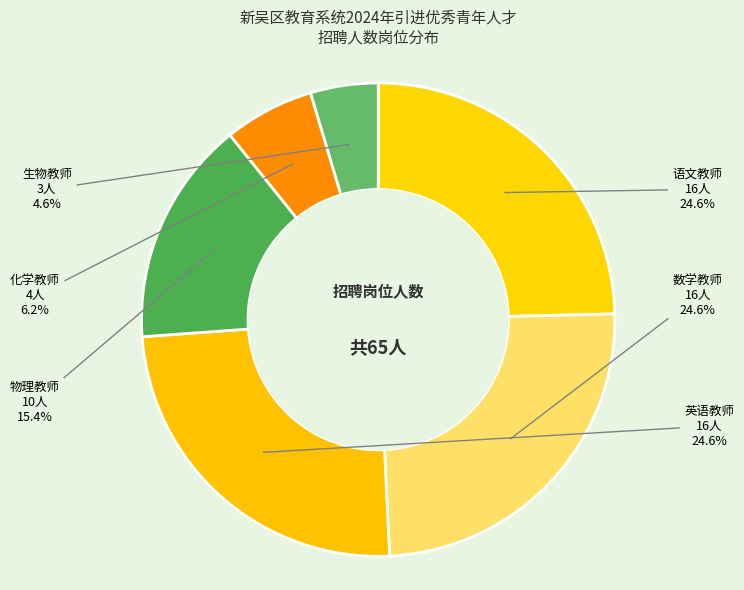

What is the total percentage of 英语教师 16人 and 语文教师 16人?

49.2%